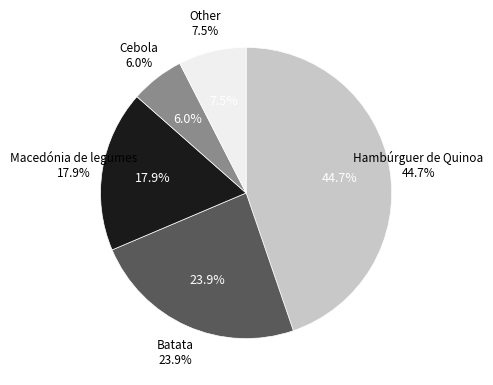

How many segments does this pie chart have?

5